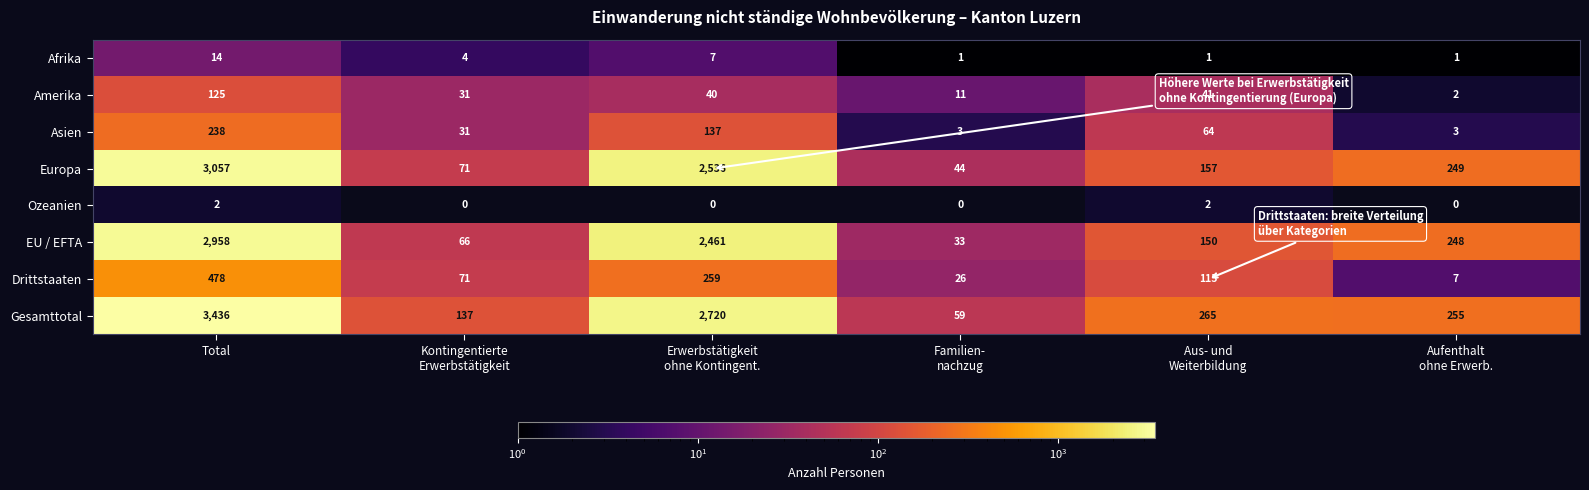

Which series has the largest range (max minus min)?

Gesamttotal